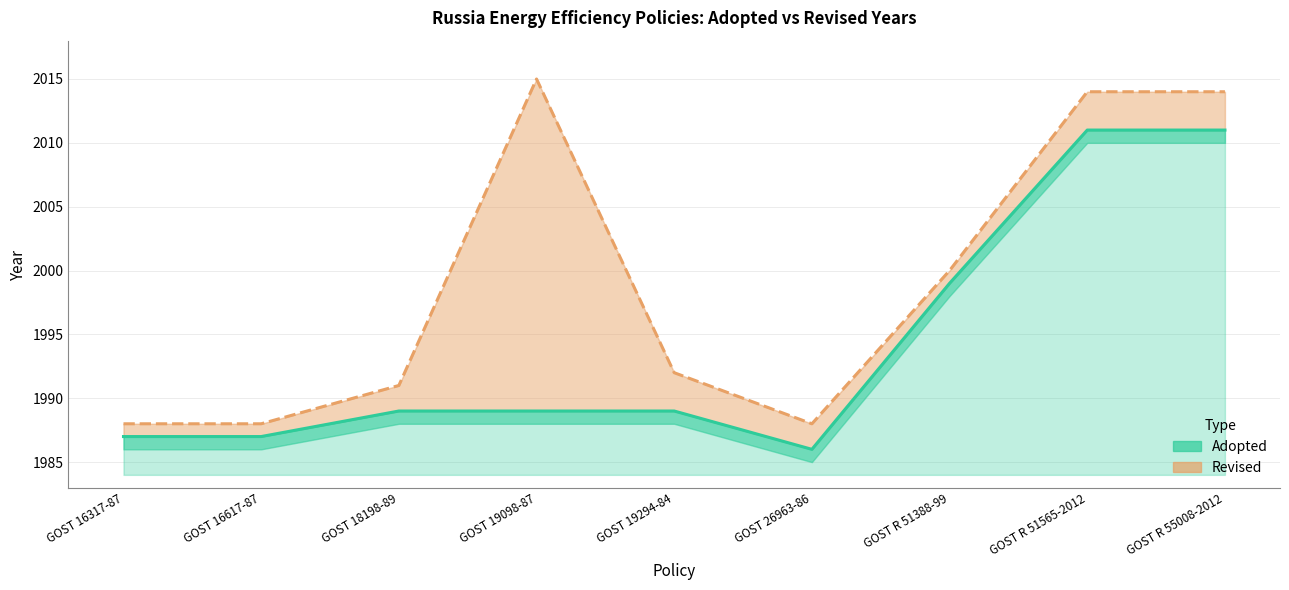

Does the chart have visible grid lines?

Yes